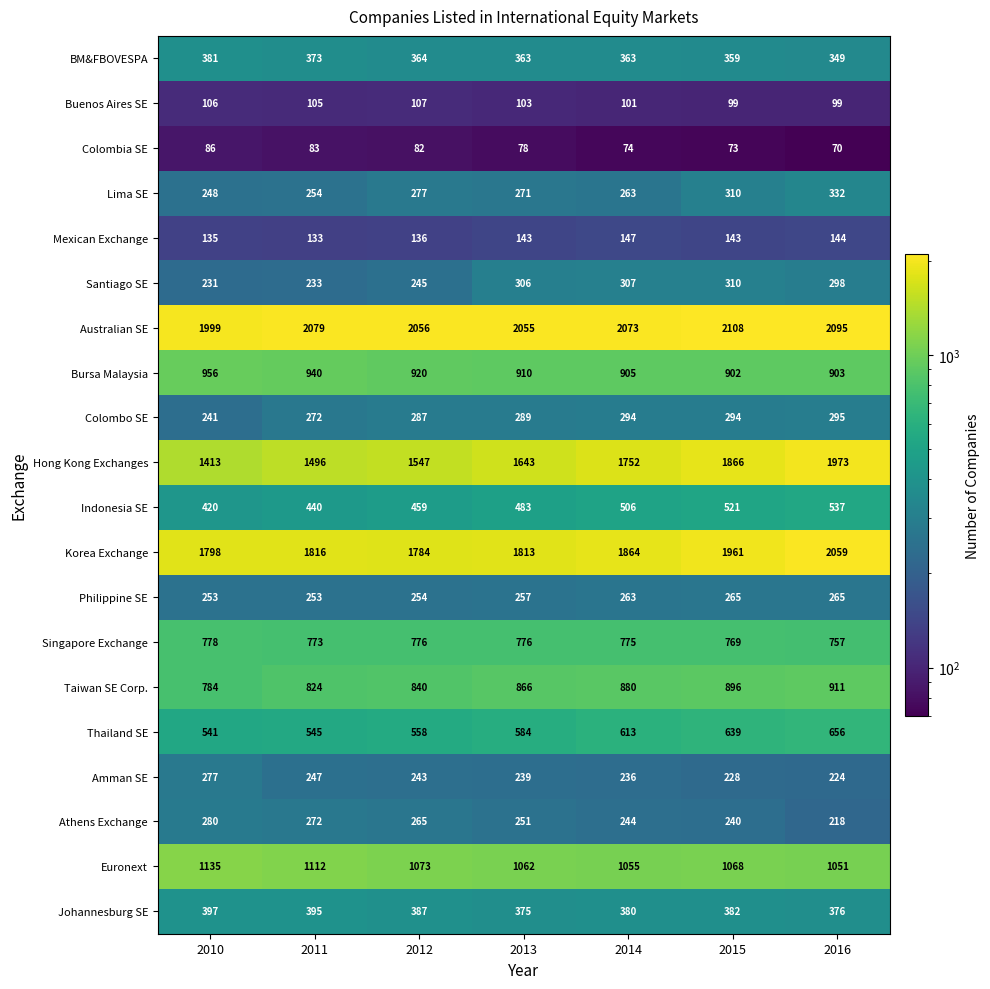

True or false: Athens Exchange has a value of 149 at 2016.

False